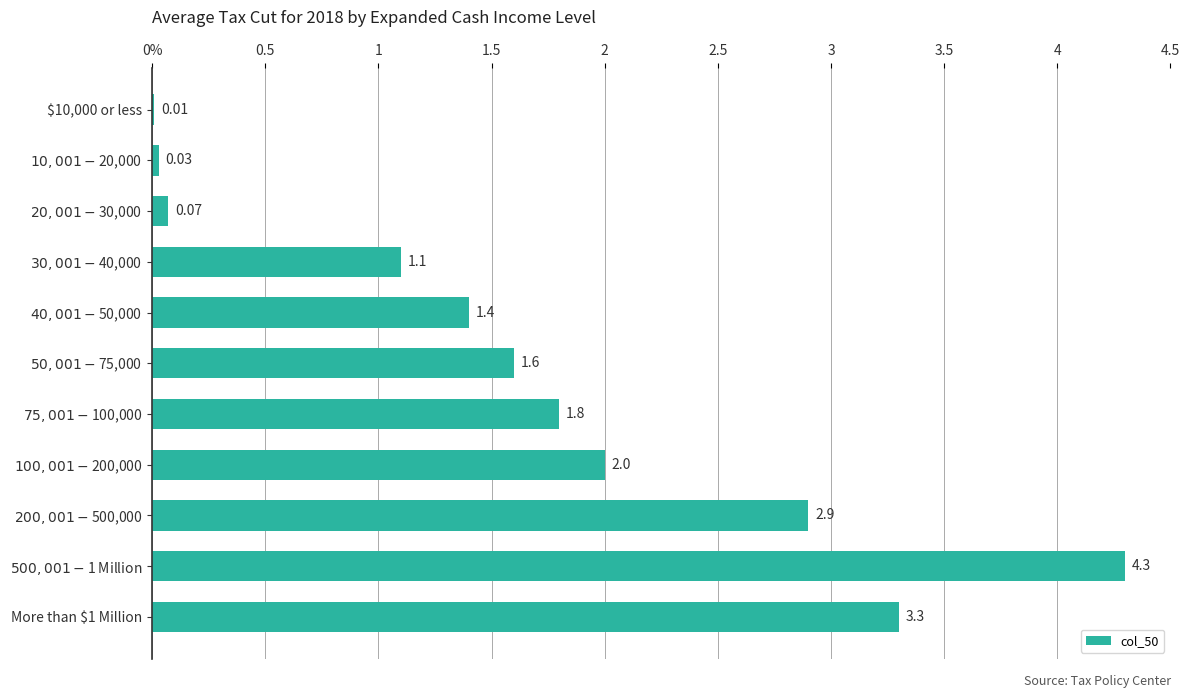

Which label corresponds to the largest value in the chart?

$500,001 - $1 Million